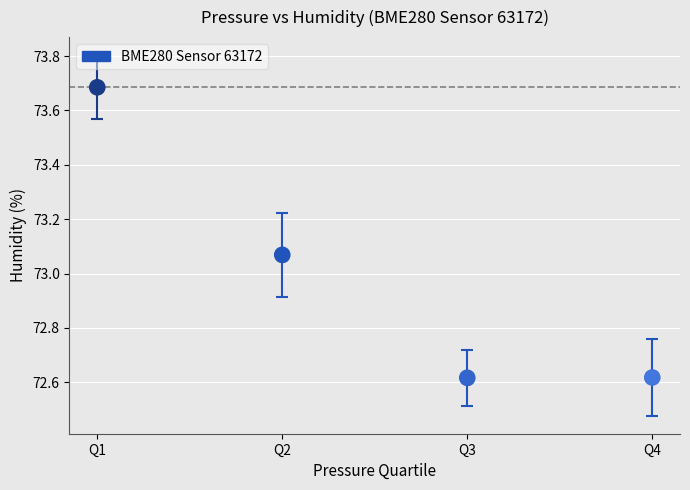

What is the average Y value?

73.0